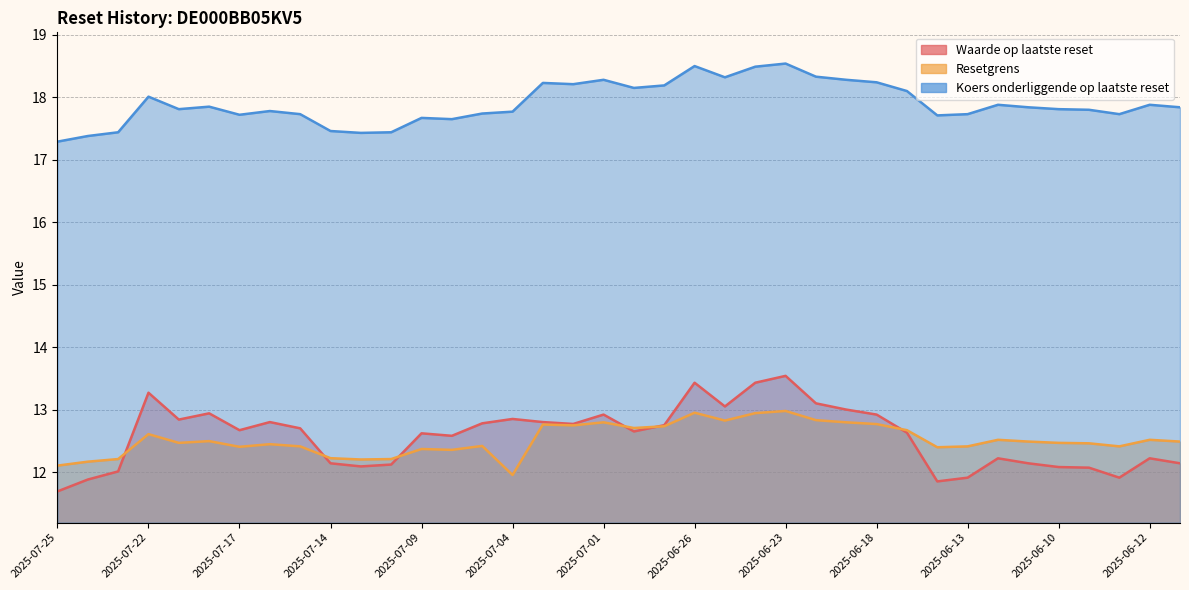

Which label corresponds to the largest value in the chart?

2025-06-23